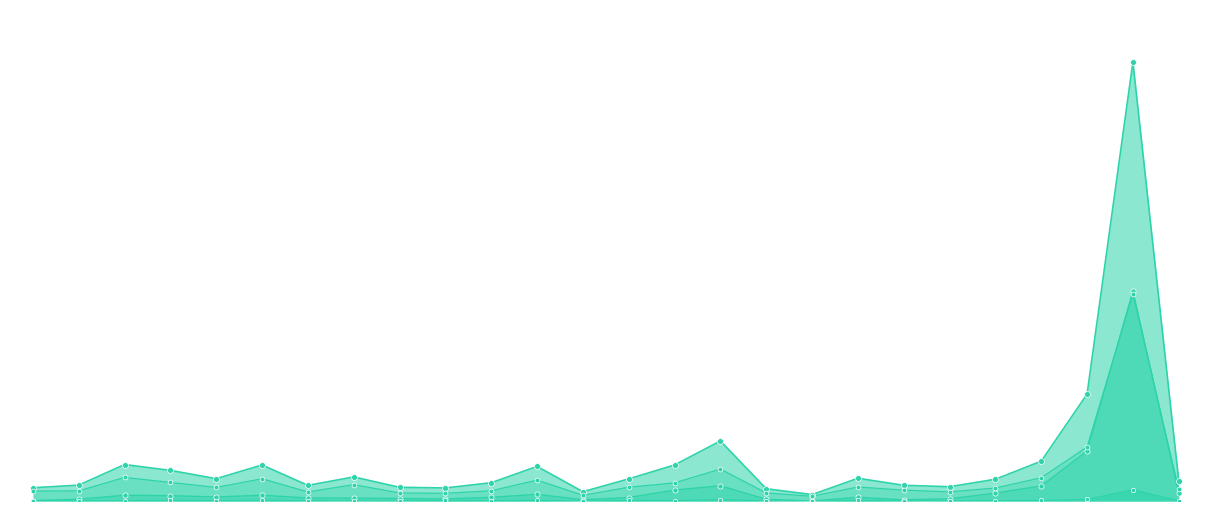

Does the chart have visible grid lines?

No